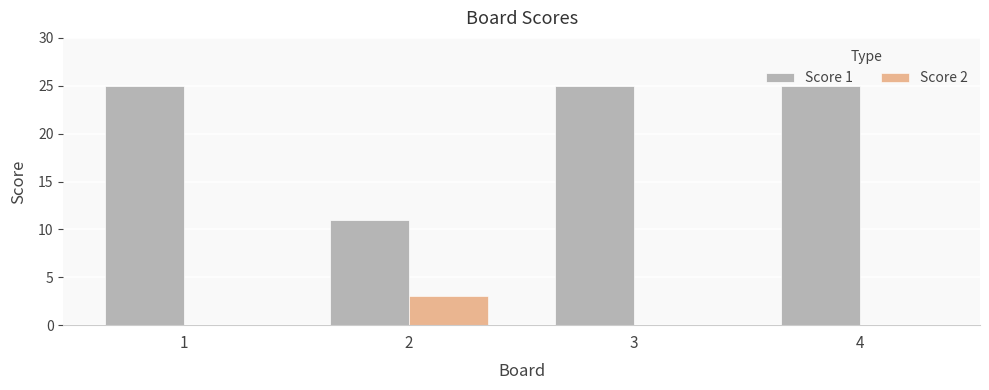

The Score 2 series shows 3 at 2. True or false?

True